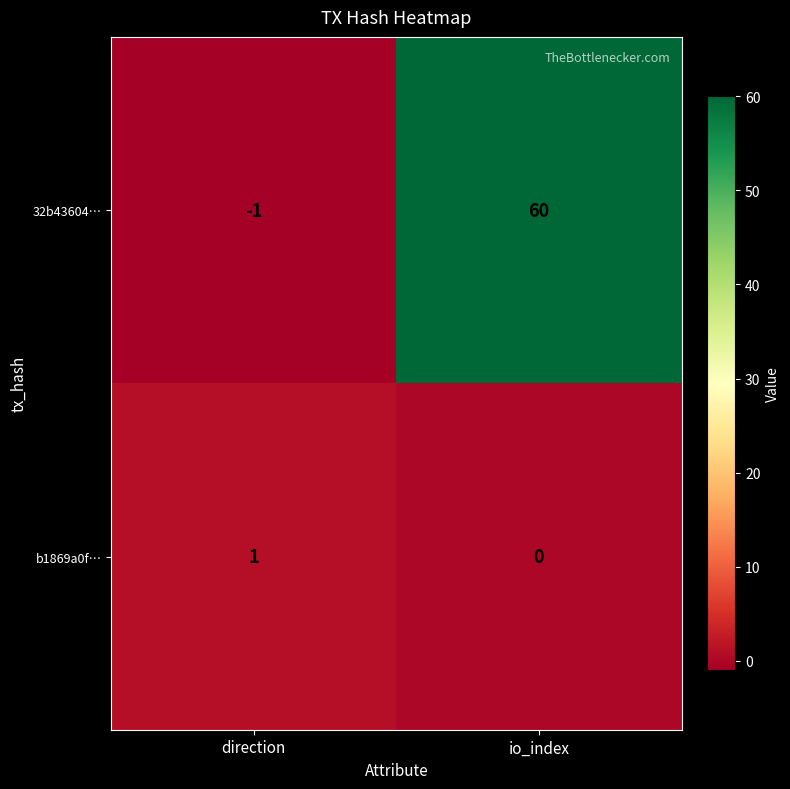

True or false: 32b43604… has a value of -1 at direction.

True